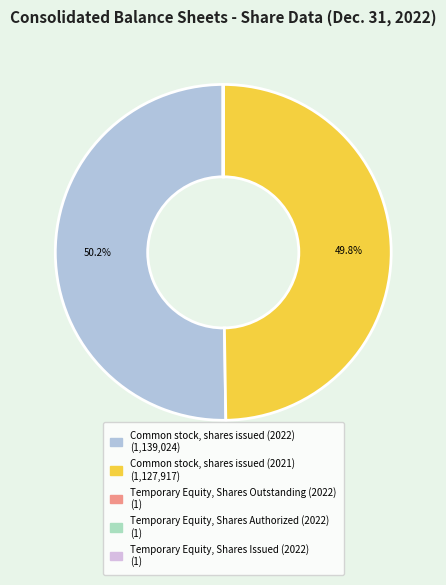

What percentage is the Common stock, shares issued (2021) slice, to the nearest percent?

50%